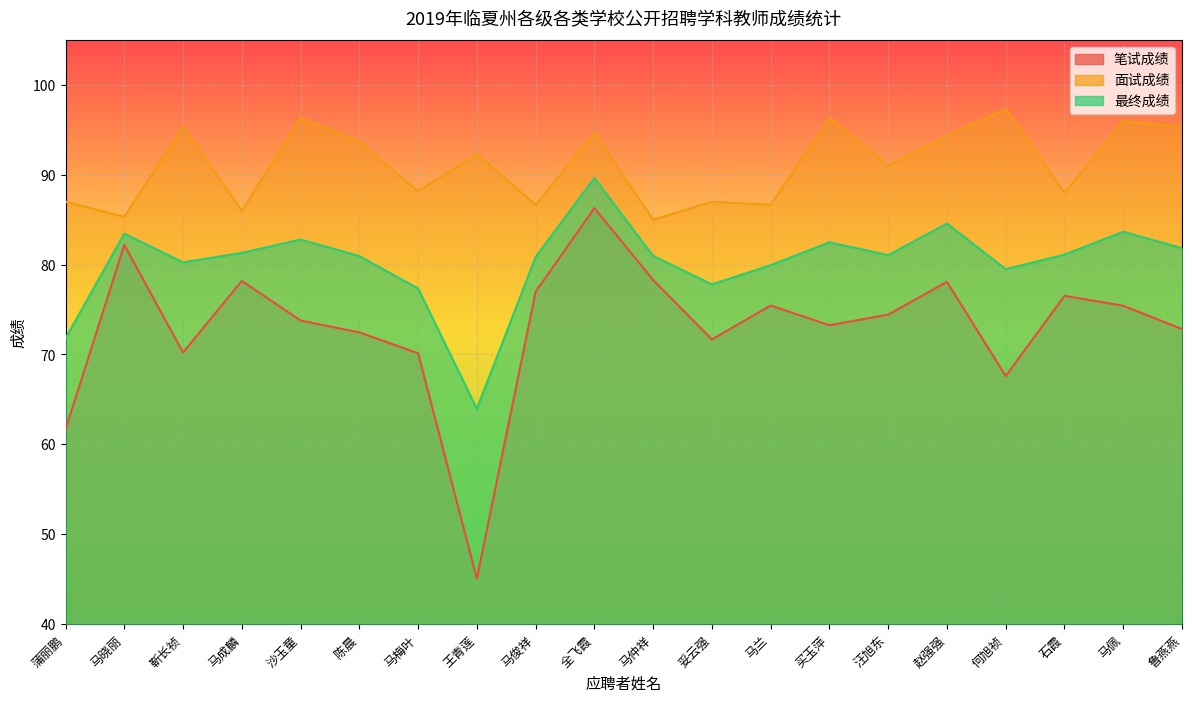

What is the sum of the 面试成绩 values at 靳长祯 and 何旭祯?

192.7